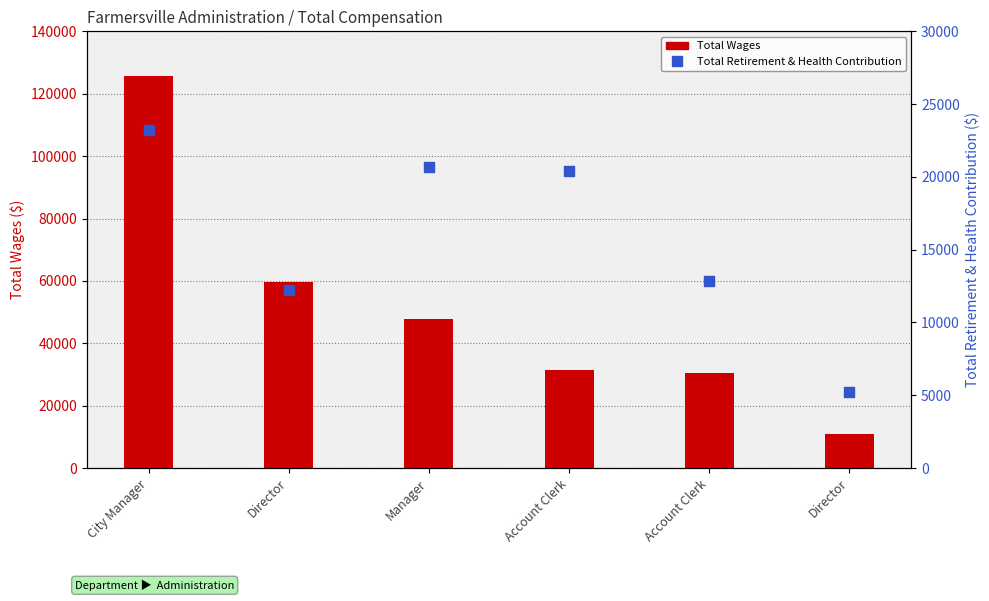

What are all the series names shown in the legend?

Total Wages, Total Retirement & Health Contribution